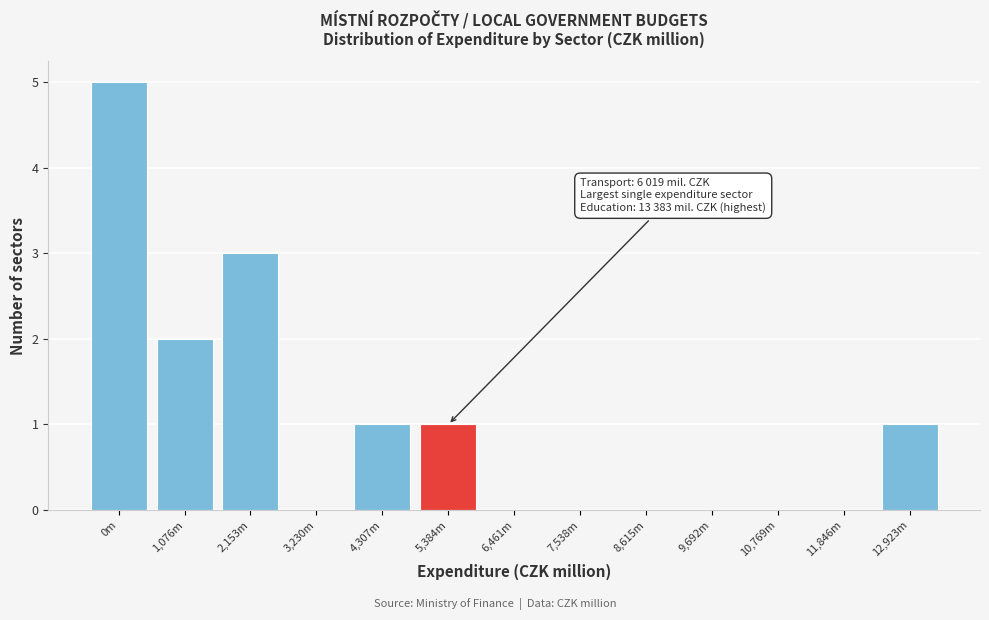

Reading right to left, extract all data points from this chart.

12,923m=1	11,846m=0	10,769m=0	9,692m=0	8,615m=0	7,538m=0	6,461m=0	5,384m=1	4,307m=1	3,230m=0	2,153m=3	1,076m=2	0m=5